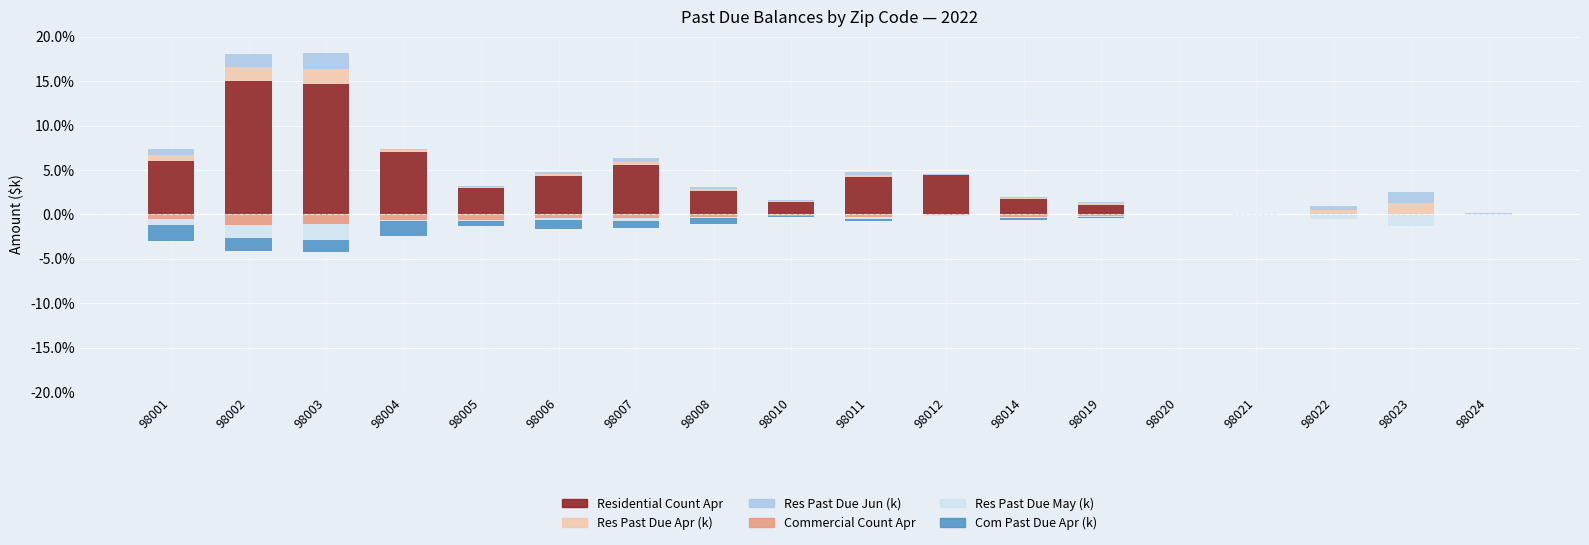

Reading left to right, what are all the values shown in this chart?

Residential Count Apr: 6.0	15.0	14.6	7.0	3.0	4.3	5.5	2.7	1.4	4.2	4.4	1.8	1.1	0.0	0.0	0.0	0.0	0.0
Res Past Due Apr (k): 0.7	1.6	1.7	0.2	0.1	0.3	0.4	0.2	0.1	0.3	0.1	0.1	0.1	0.0	0.0	0.5	1.3	0.1
Res Past Due Jun (k): 0.7	1.4	1.8	0.2	0.1	0.2	0.4	0.2	0.1	0.3	0.1	0.1	0.1	0.0	0.0	0.4	1.3	0.1
Commercial Count Apr: -0.5	-1.2	-1.1	-0.6	-0.6	-0.4	-0.4	-0.2	-0.1	-0.3	-0.1	-0.3	-0.1	0.0	0.0	0.0	0.0	0.0
Res Past Due May (k): -0.7	-1.5	-1.8	-0.2	-0.1	-0.3	-0.4	-0.2	-0.1	-0.3	-0.1	-0.1	-0.2	-0.0	-0.0	-0.5	-1.3	-0.1
Com Past Due Apr (k): -1.8	-1.5	-1.4	-1.7	-0.6	-0.9	-0.7	-0.6	-0.1	-0.2	-0.0	-0.3	-0.1	0.0	0.0	0.0	0.0	0.0